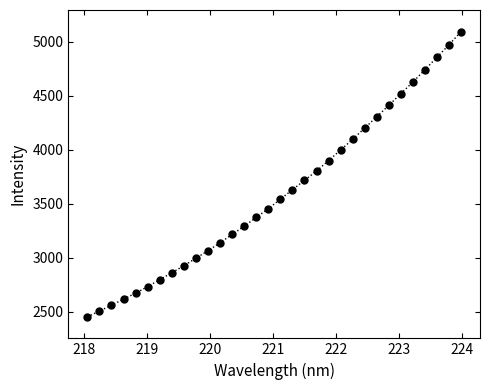

What is the range of Y values (max minus min)?

2642.9